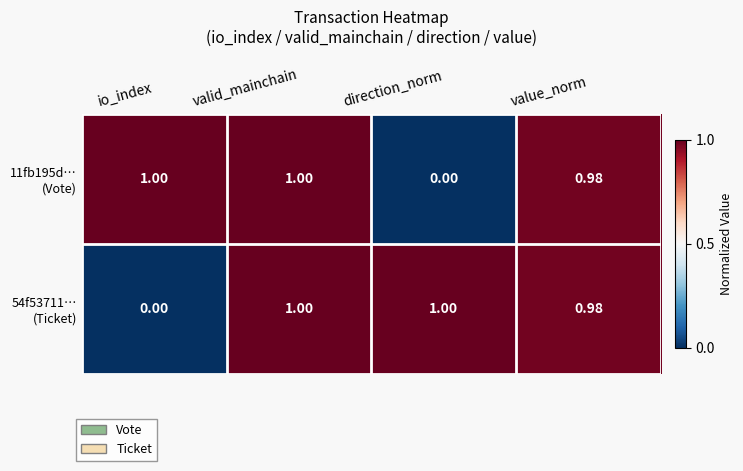

At which category is the sum across all series the highest?

valid_mainchain